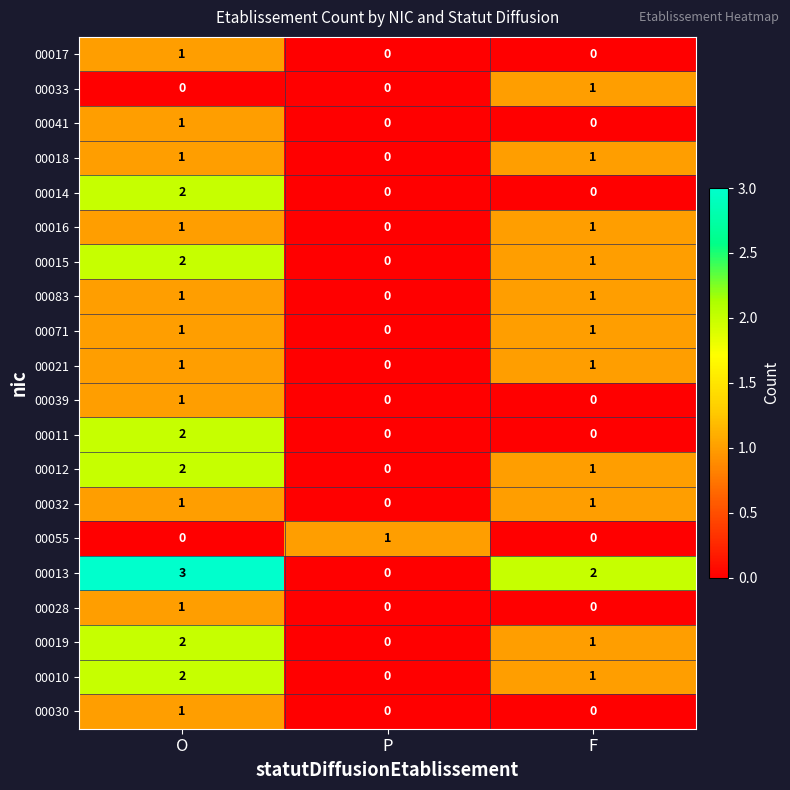

Which series has the widest spread of values?

00013